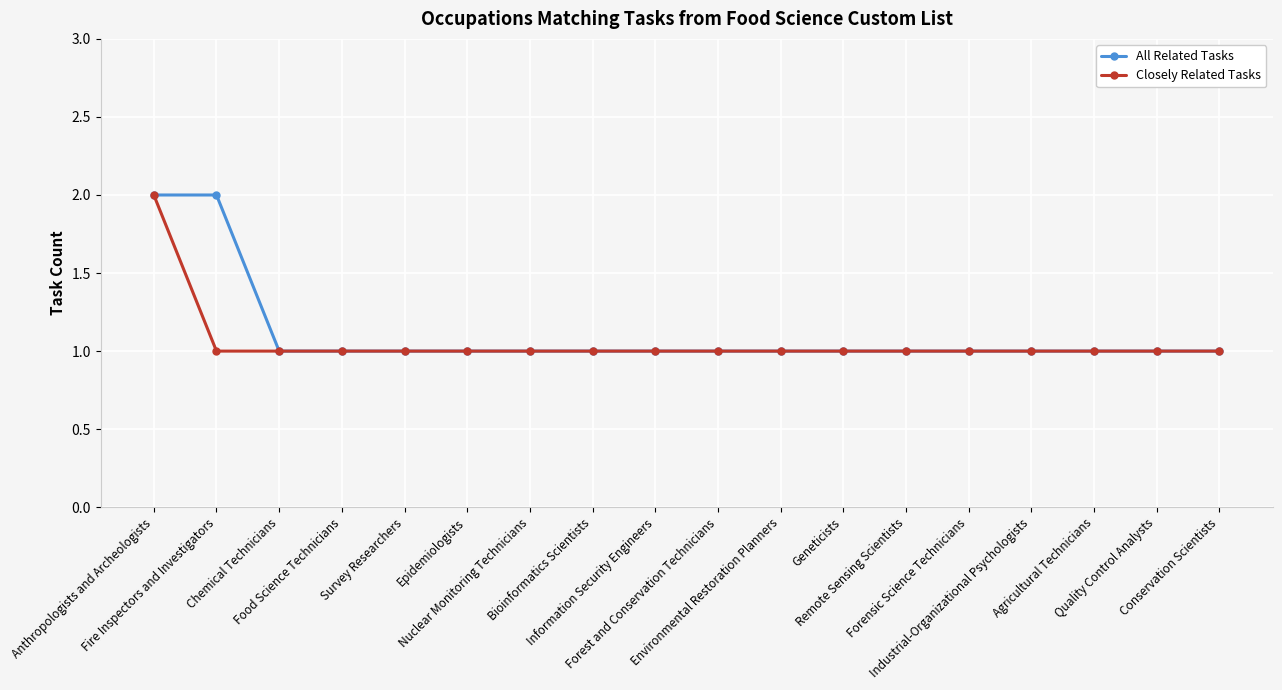

What is the label of the 6th point from the right?

Remote Sensing Scientists